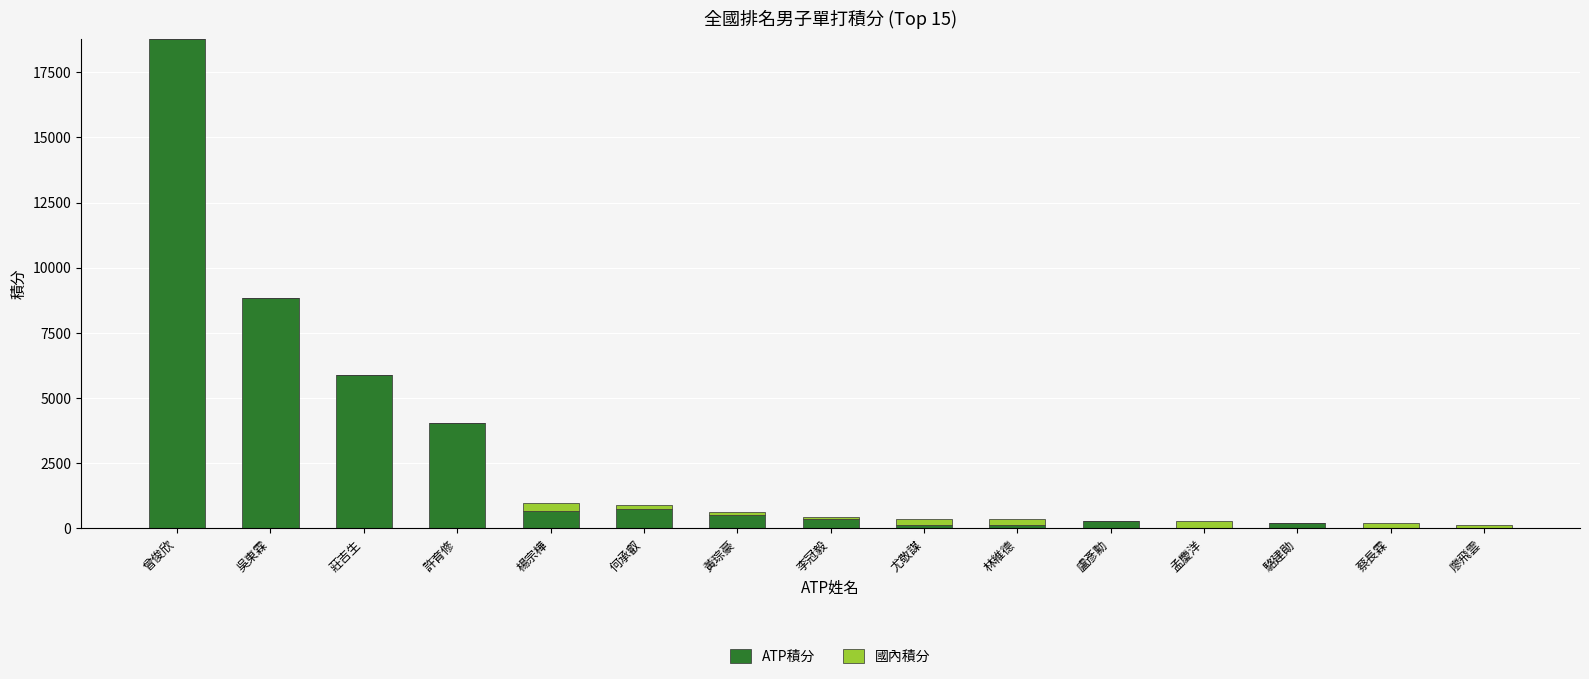

What is the highest value of the ATP積分 series?

18780